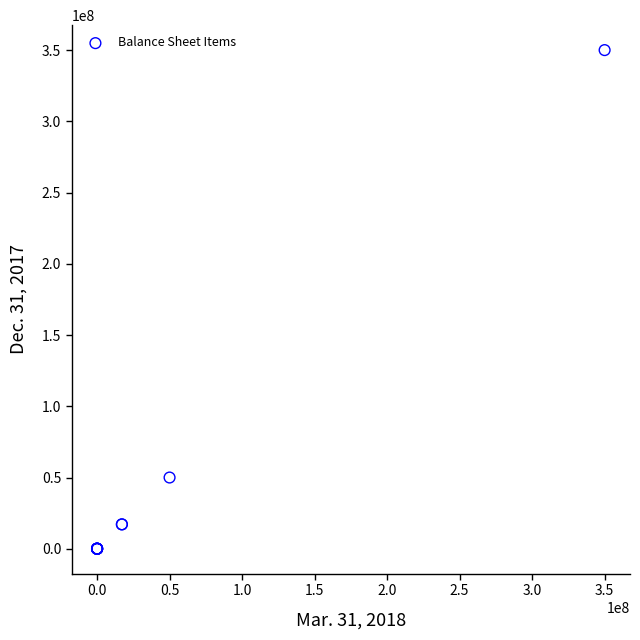

What Y value in the scatter plot is closest to 175000000?

50000000.0